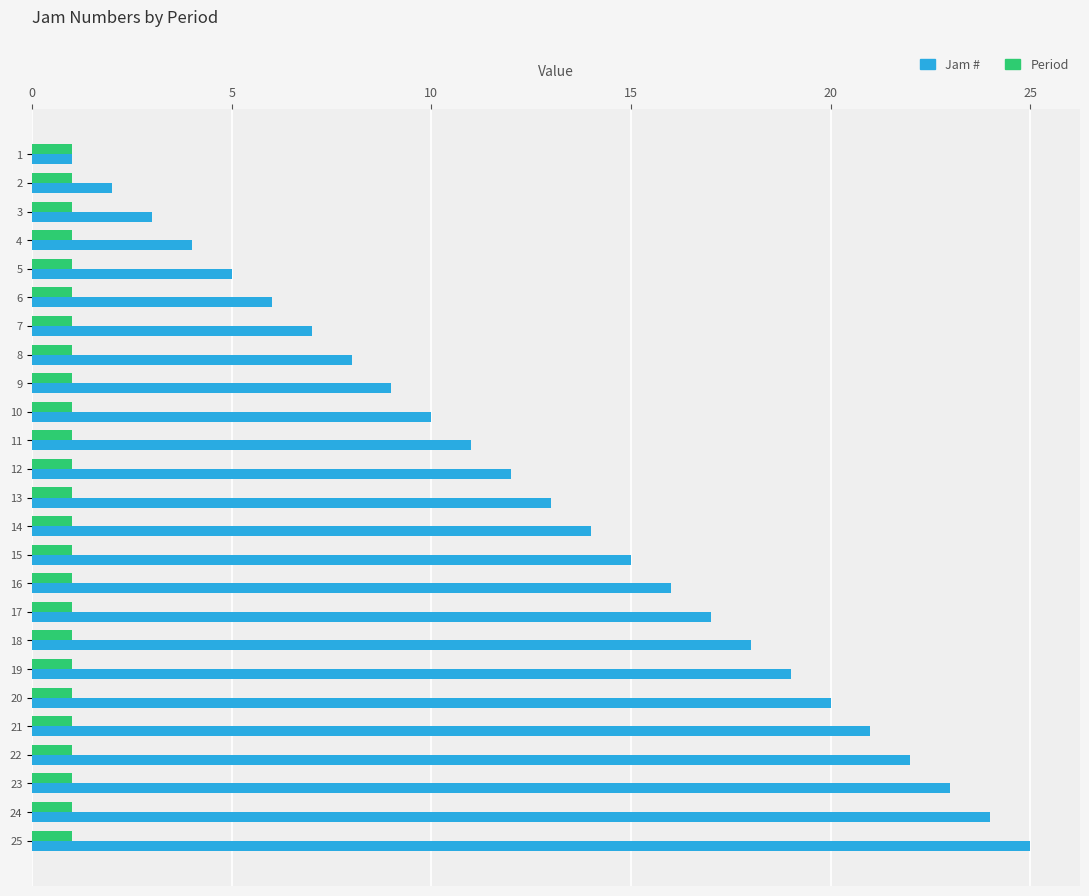

The Jam # series shows 18 at 18. True or false?

True